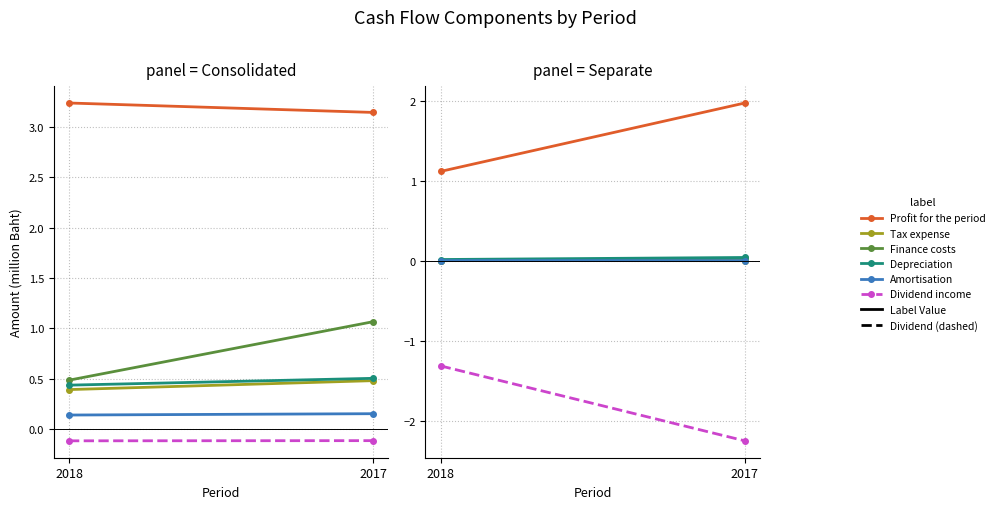

At which label is Profit for the period closest to 1?

2018